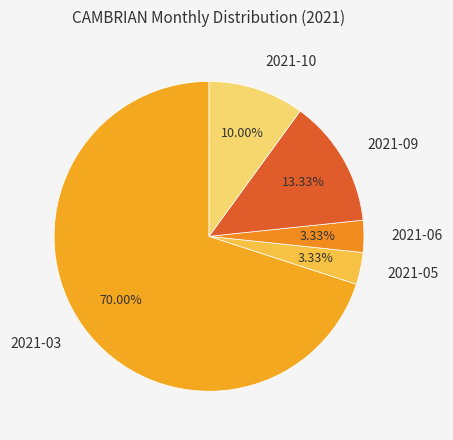

What is the largest slice in the pie chart?

2021-03